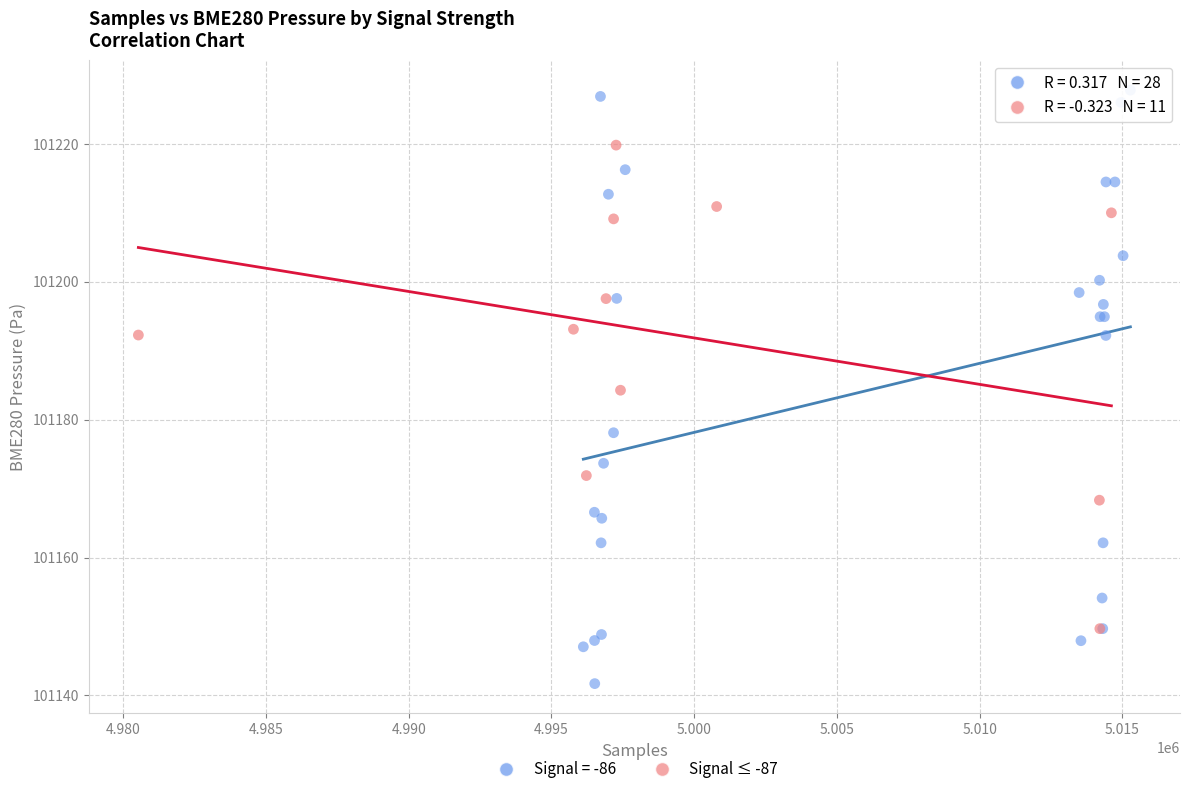

Which series has the widest spread of Y values?

Signal = -86